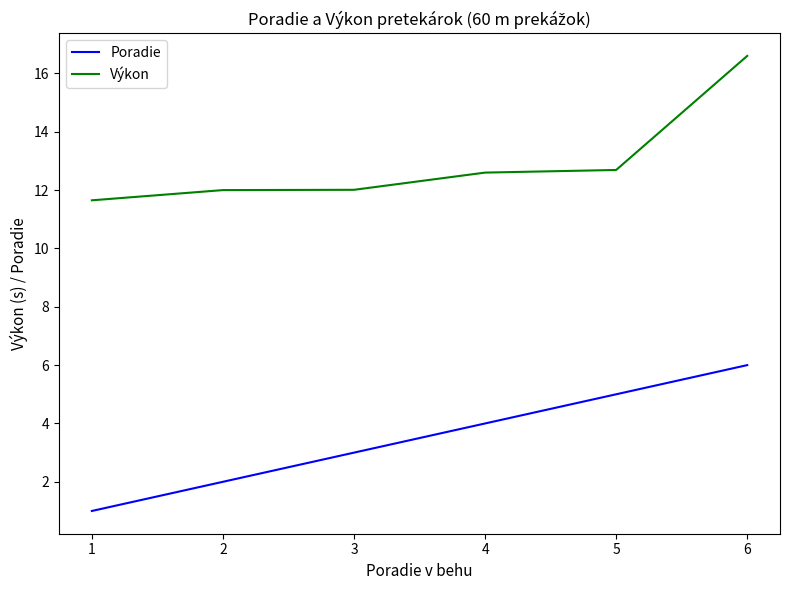

What is the spread (max minus min) of values at 5?

7.7